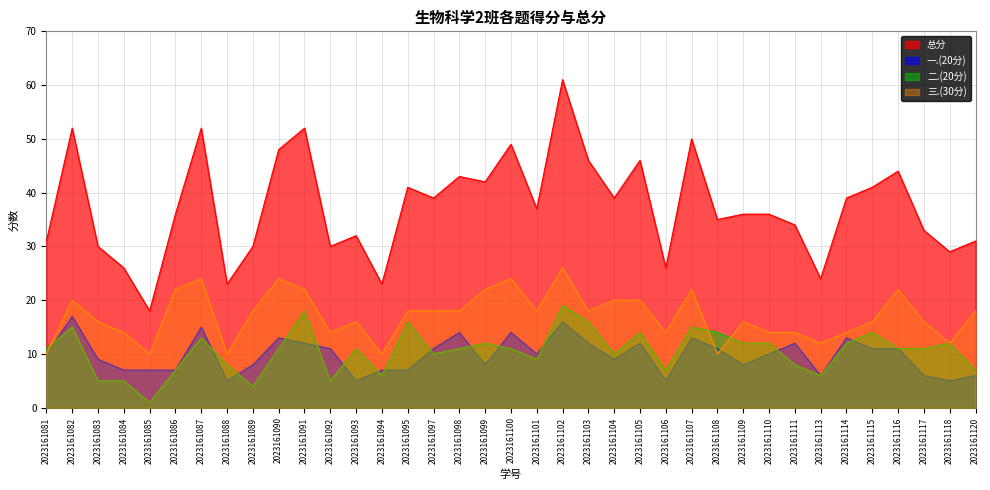

True or false: 二.(20分) and 总分 cross at least once.

False